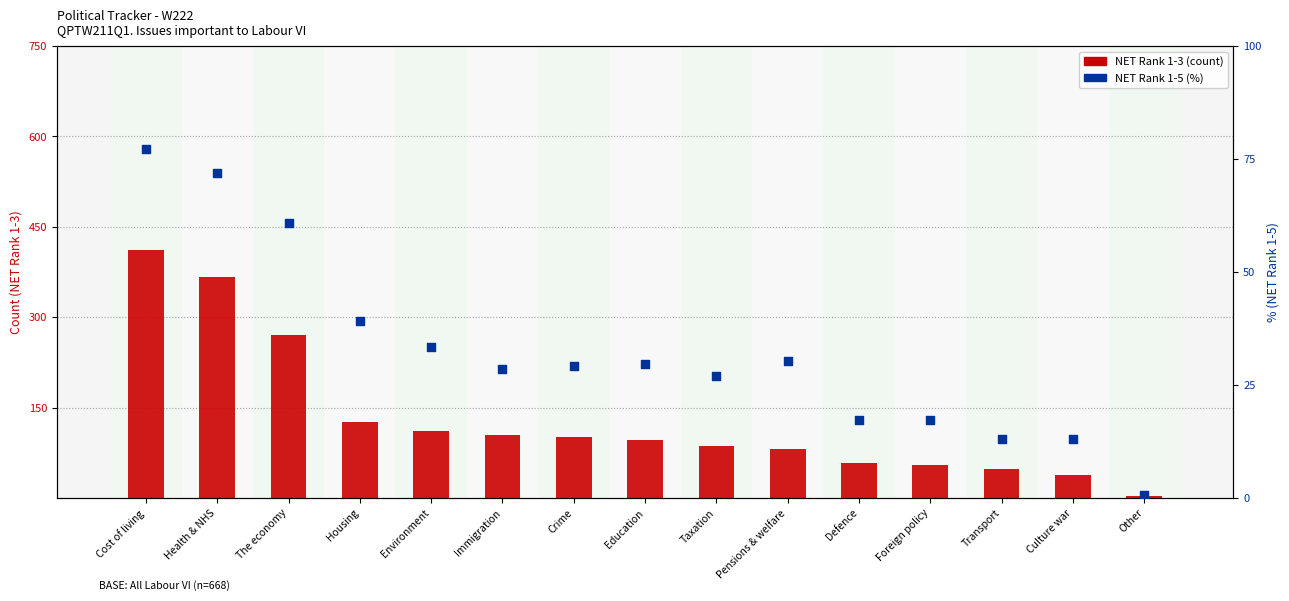

Which series contains the lowest Y value?

NET Rank 1-5 (%)